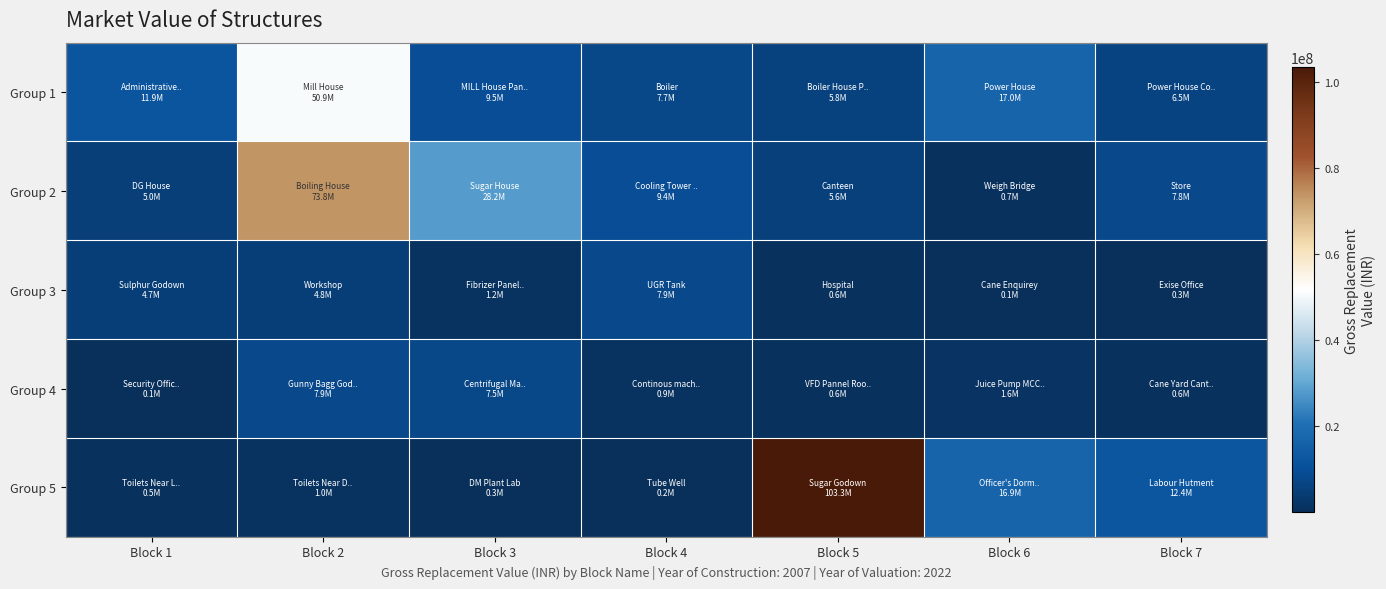

At how many categories does at least one series exceed 23498269?

3